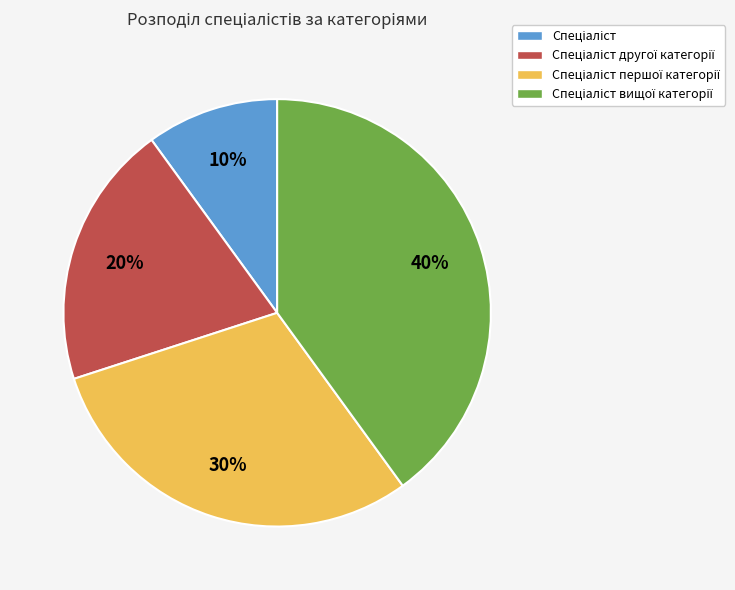

Is there a majority slice in this chart?

No